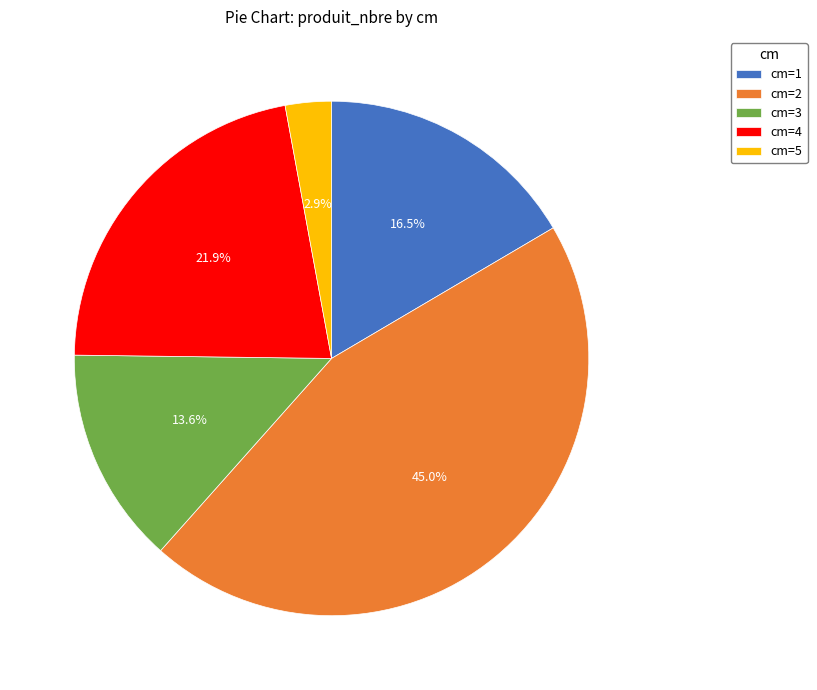

Is cm=4 the majority of the pie?

No